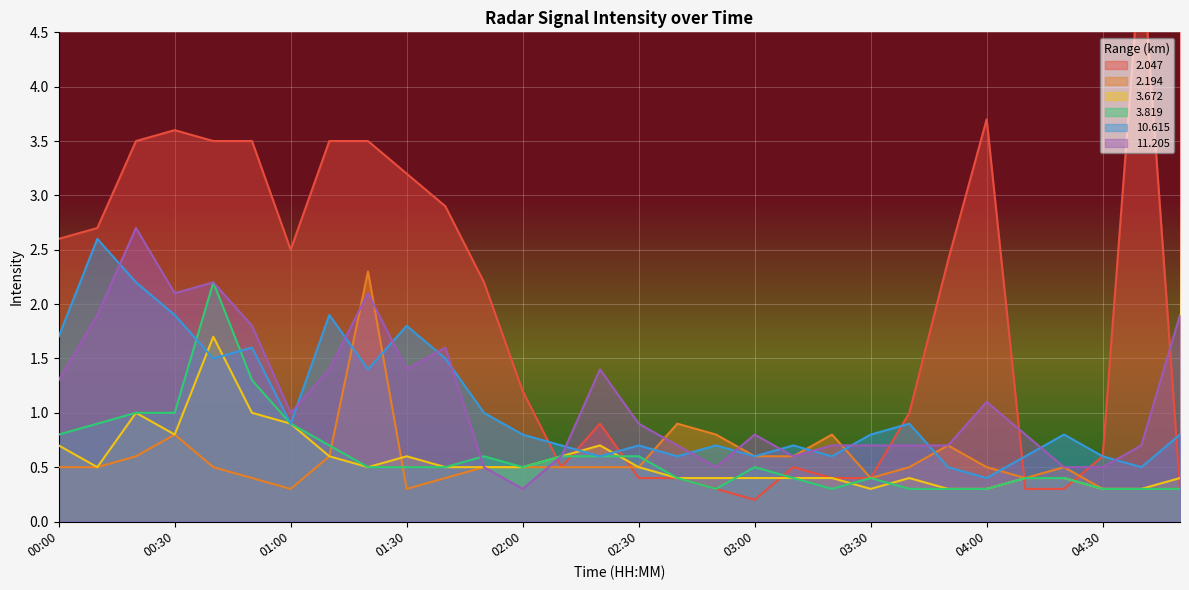

Which series changed the most between 00:50 and 02:20?

  2.047